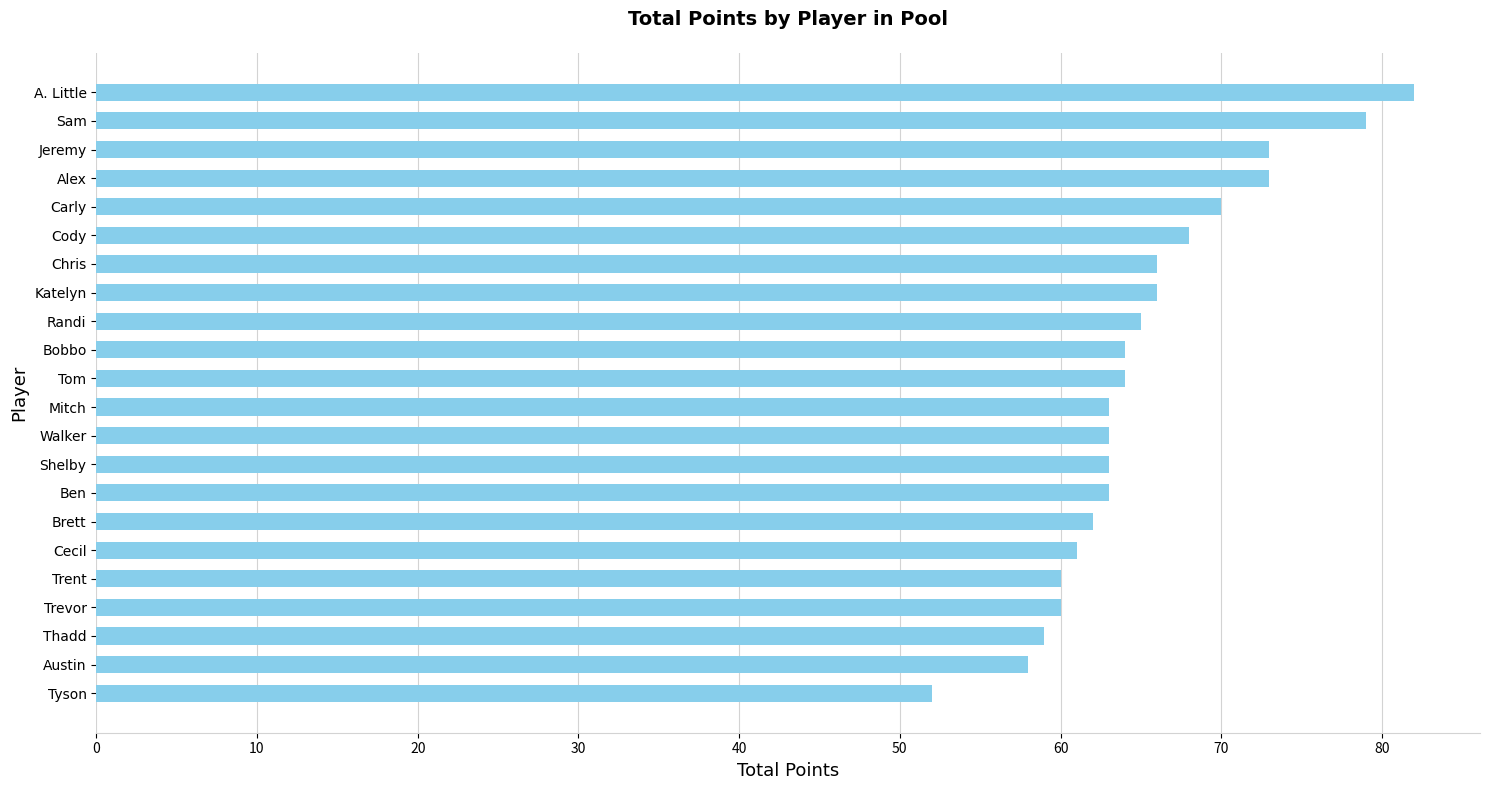

What is the sum of the values at Walker and Alex?

136